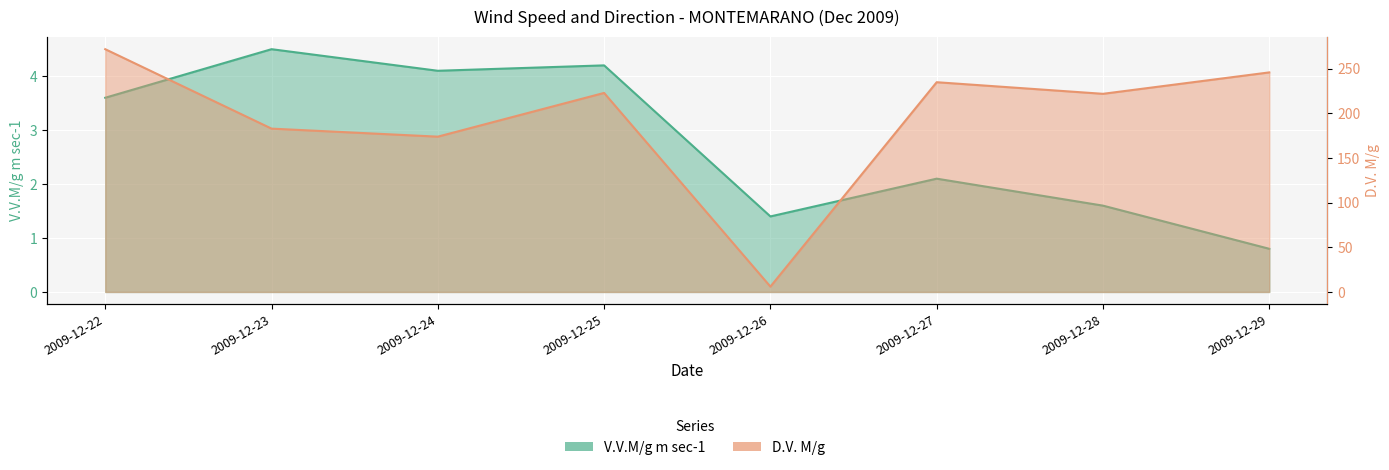

Which series changed the most between 2009-12-24 and 2009-12-29?

D.V. M/g